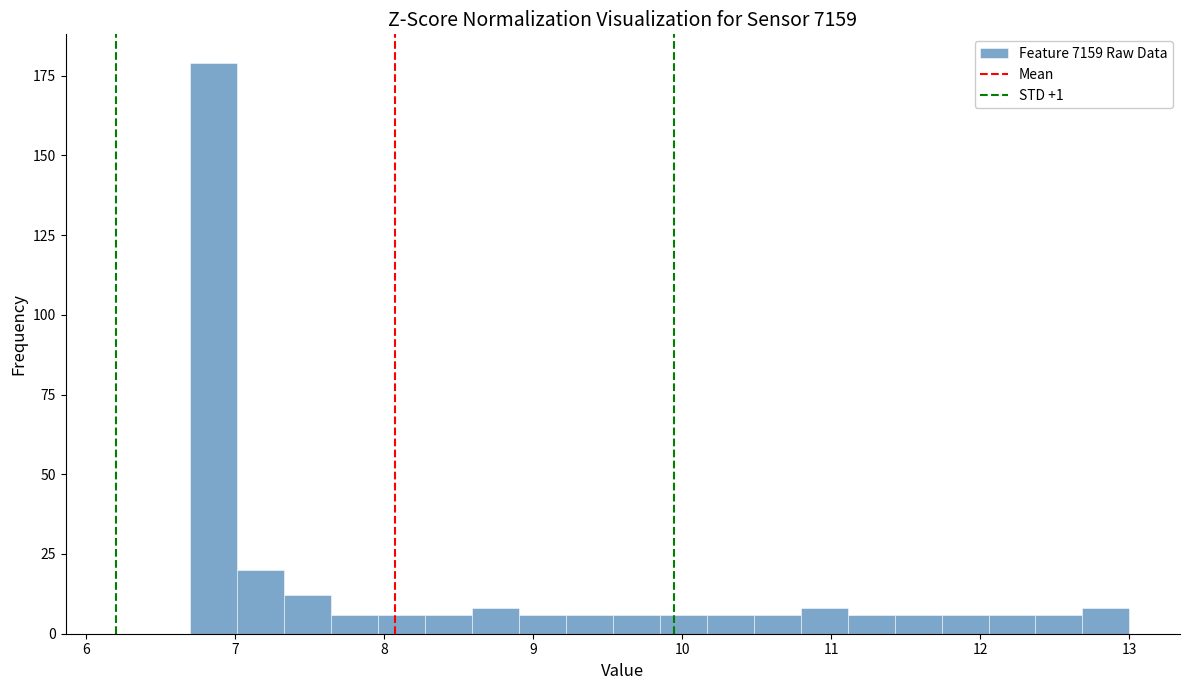

Around what value on the x-axis is the tallest bar? Give the approximate position of its centre, as read against the axis.

6.9